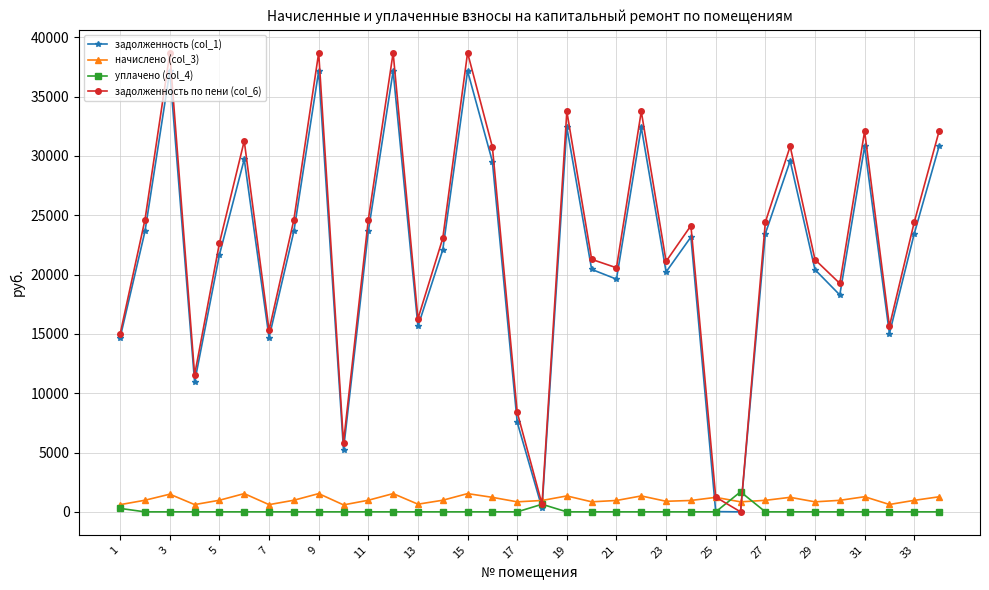

How many series are shown in this chart?

4